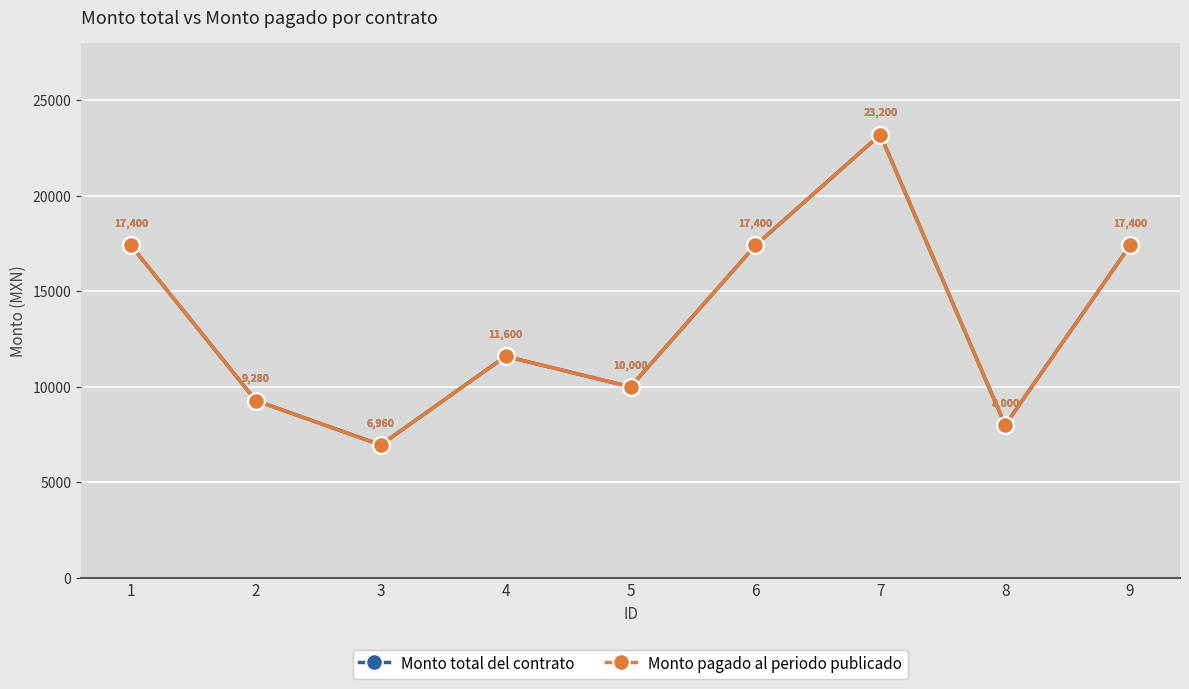

Is it true that Monto pagado al periodo publicado equals 5699 at 4?

False